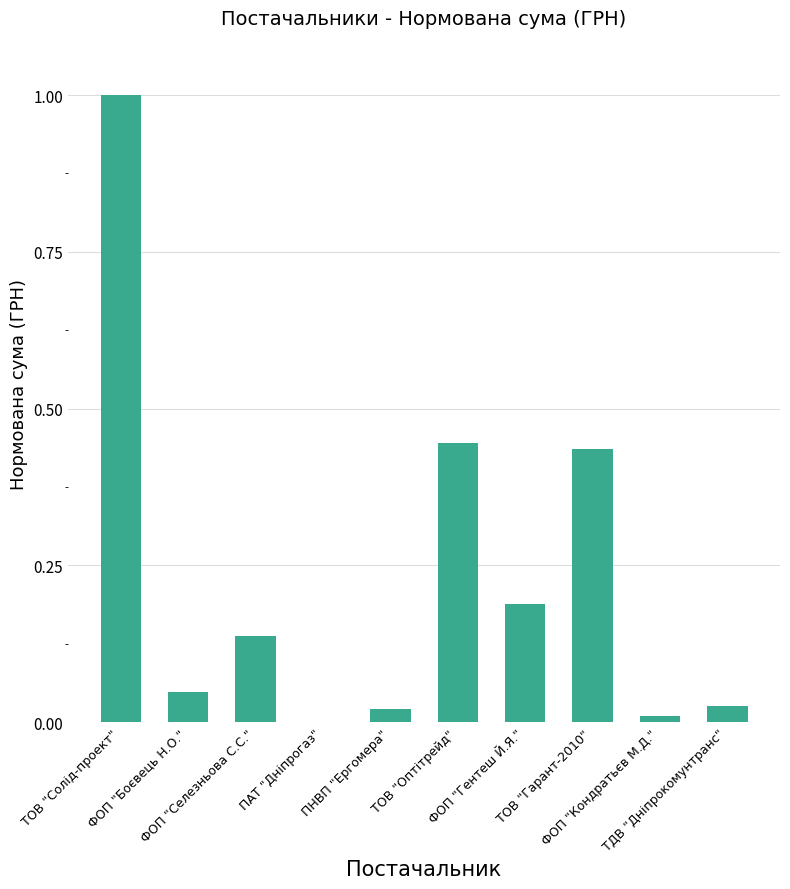

What is the maximum value shown in the chart?

1.0